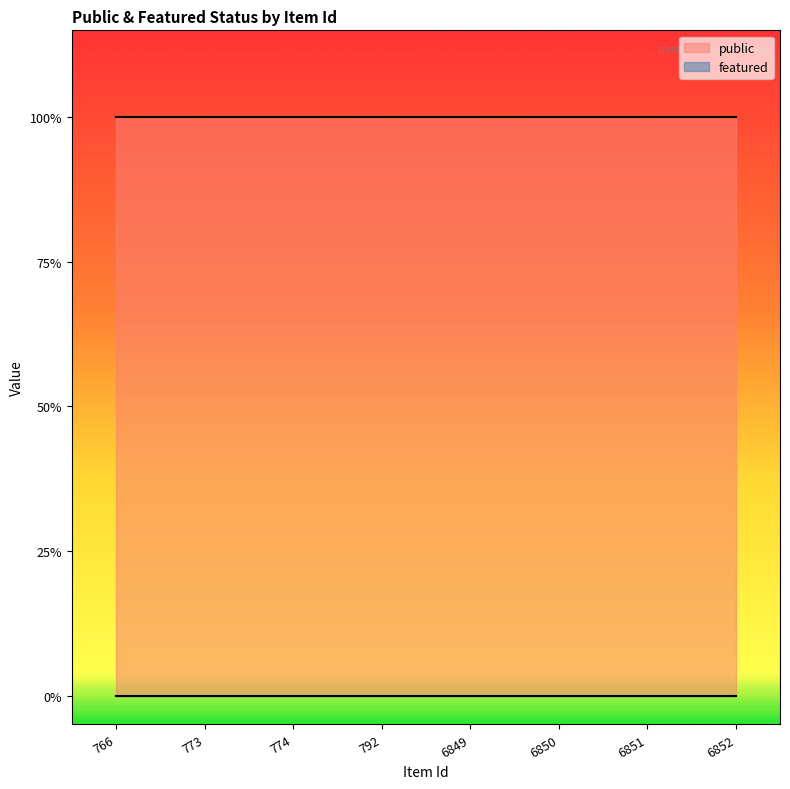

True or false: featured and public intersect in this chart.

False